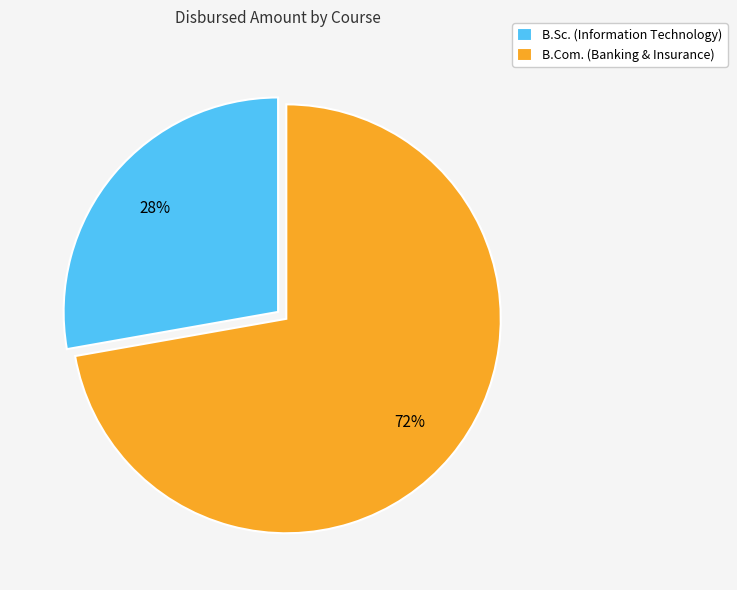

Which category has the biggest portion of the pie?

B.Com. (Banking & Insurance)